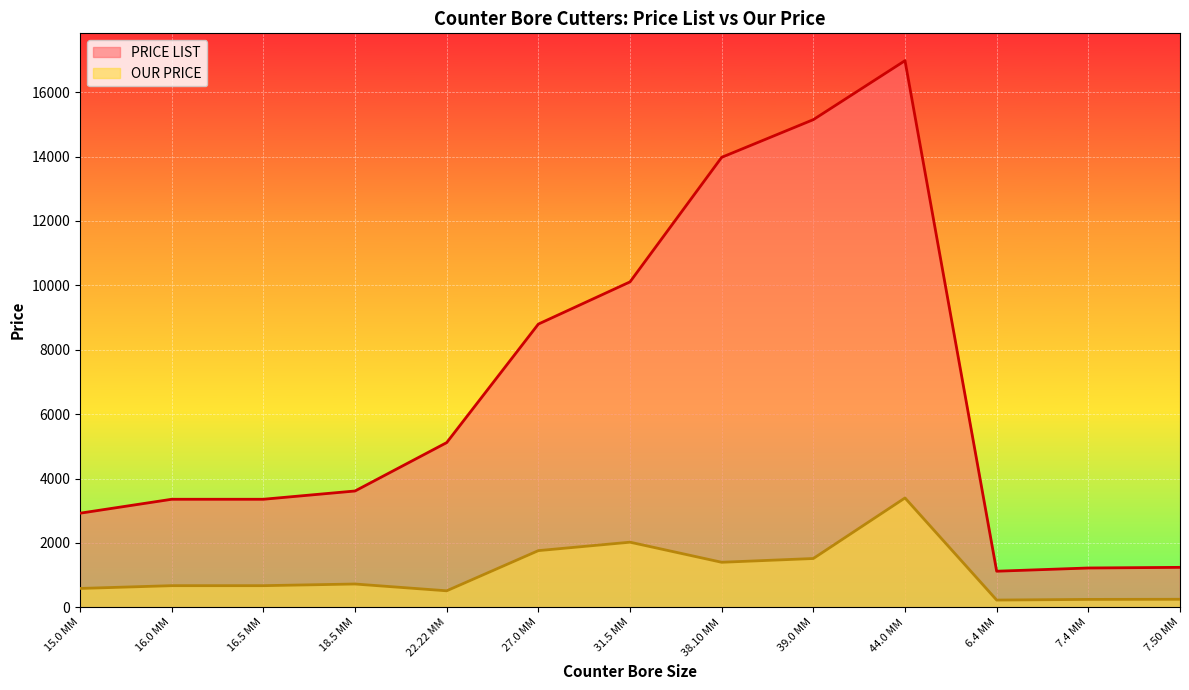

Reading left to right, what are all the values shown in this chart?

PRICE LIST: 15.0 MM=2922.0	16.0 MM=3355.0	16.5 MM=3355.0	18.5 MM=3612.0	22.22 MM=5115.0	27.0 MM=8797.0	31.5 MM=10108.0	38.10 MM=13977.0	39.0 MM=15148.0	44.0 MM=16980.0	6.4 MM=1120.0	7.4 MM=1220.0	7.50 MM=1240.0
OUR PRICE: 15.0 MM=584.4	16.0 MM=671.0	16.5 MM=671.0	18.5 MM=722.4	22.22 MM=511.5	27.0 MM=1759.4	31.5 MM=2021.6	38.10 MM=1397.7	39.0 MM=1514.8	44.0 MM=3396.0	6.4 MM=224.0	7.4 MM=244.0	7.50 MM=248.0